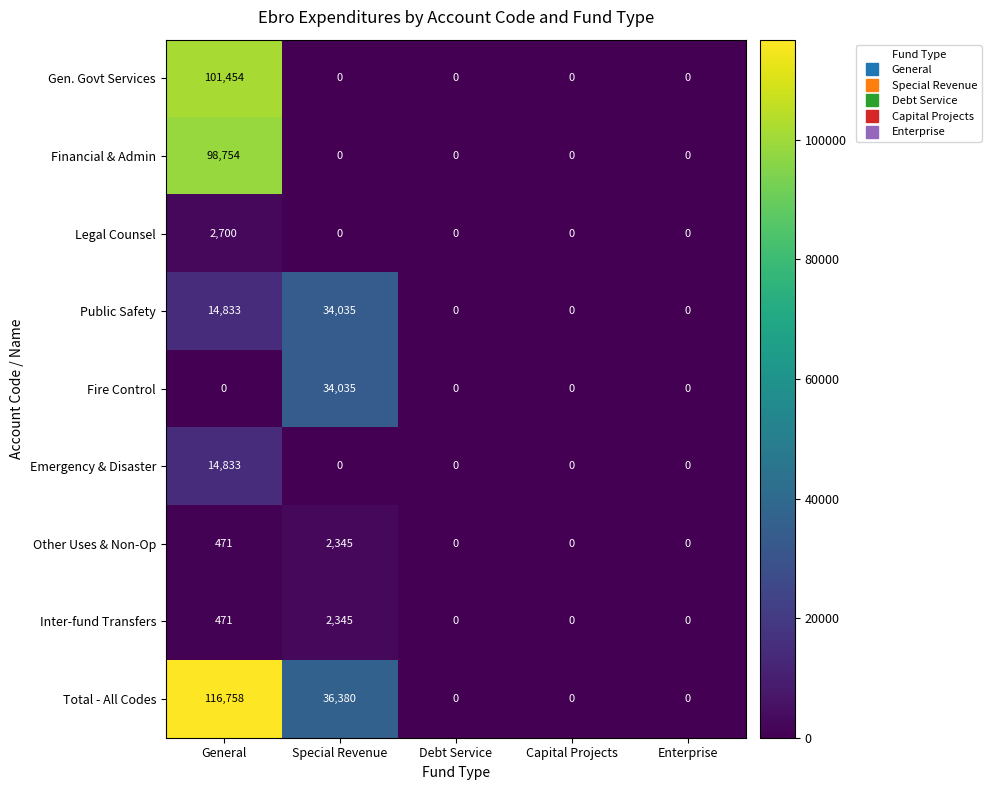

Is it true that Emergency & Disaster equals 0 at Enterprise?

True